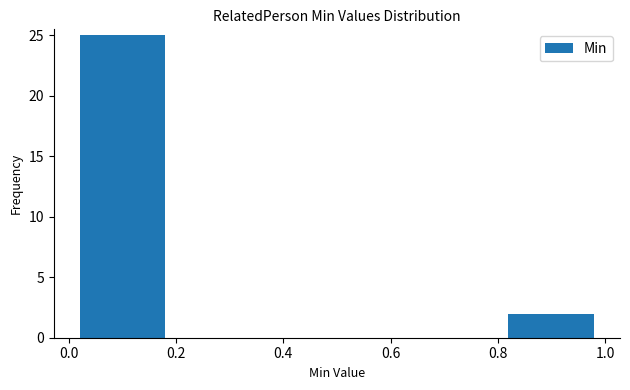

Reading left to right, transcribe this chart: for each bar, give the range it covers on the x-axis and its height. The values are not printed on the chart, so give them approximately, as read against the axis.

0.0 to 0.2: 25
0.2 to 0.4: 0
0.4 to 0.6: 0
0.6 to 0.8: 0
0.8 to 1.0: 2